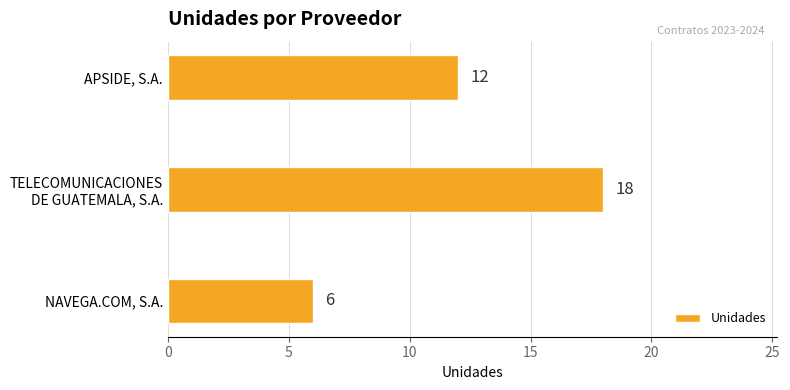

What is the average value?

12